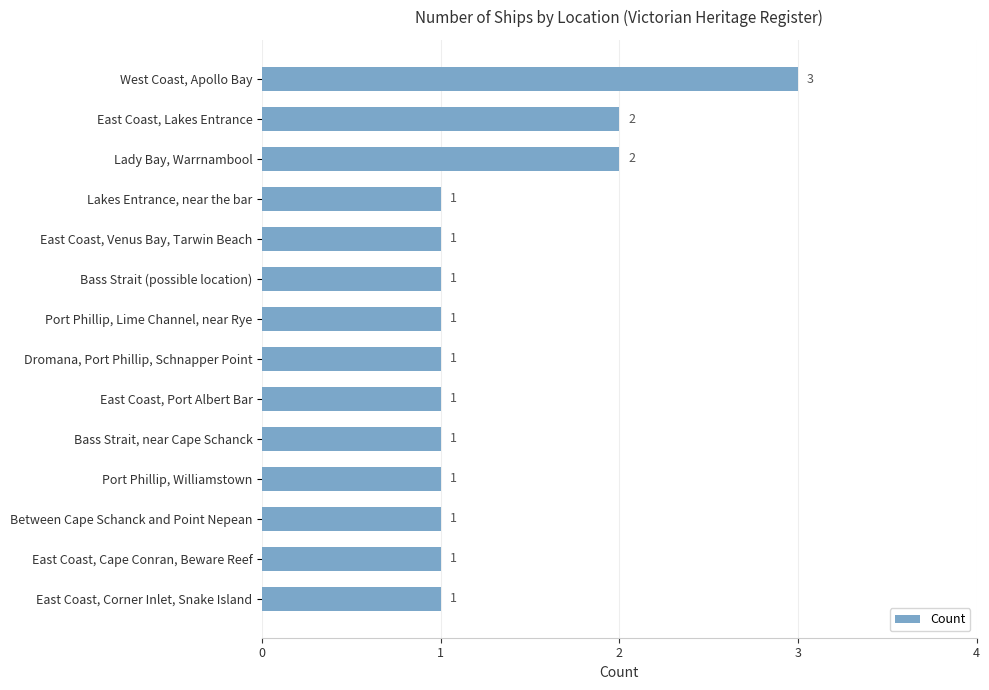

What is the difference between the maximum and minimum values?

2